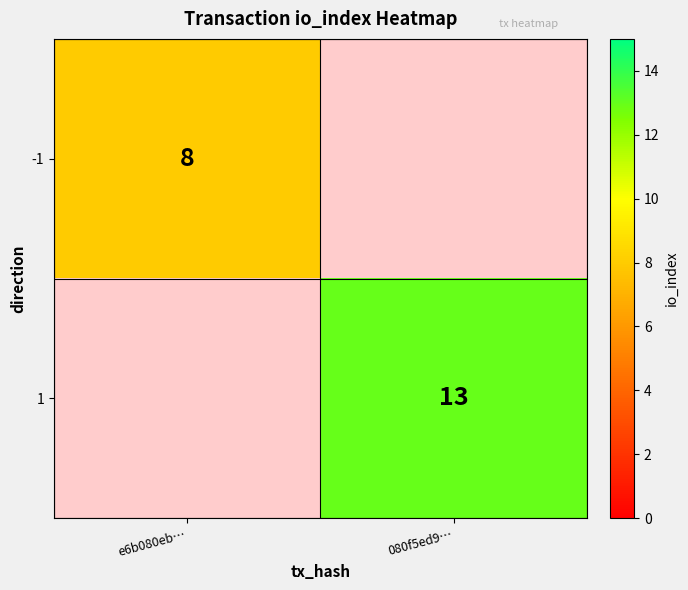

What is the minimum value shown in the chart?

8.0